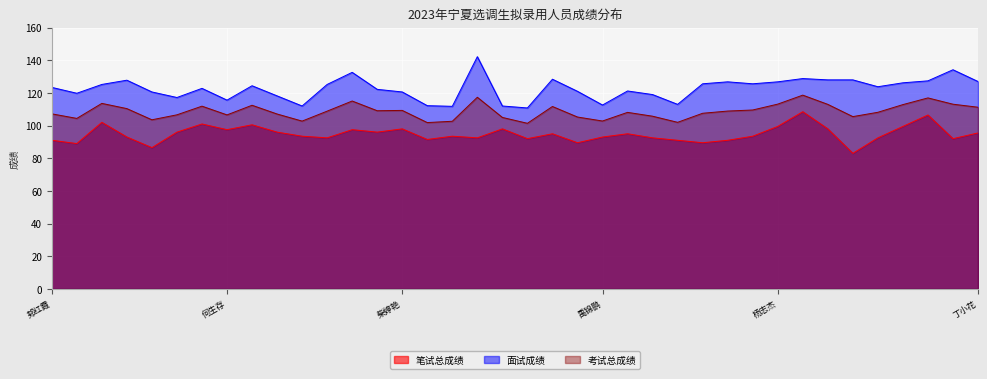

Is the value of 笔试总成绩 at 胡金梅 greater than the value of 面试成绩 at 柴婷艳?

No